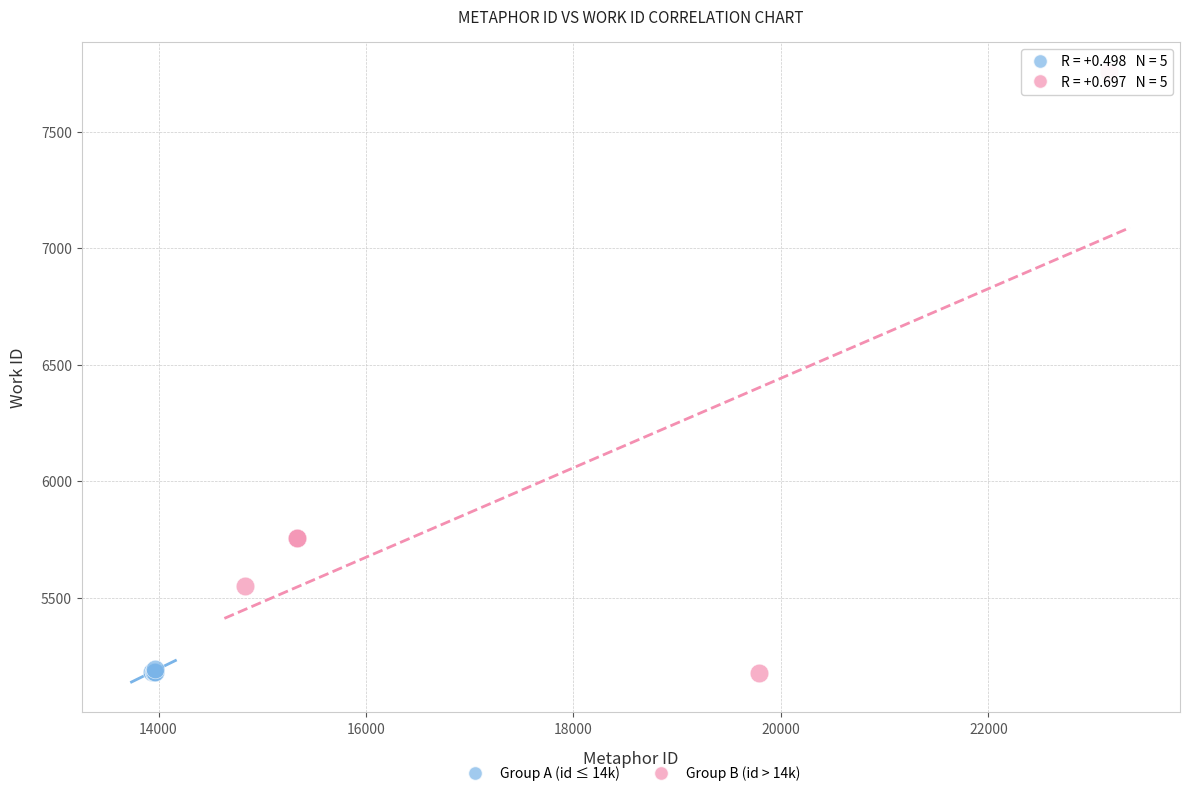

Which series reaches the maximum Y coordinate?

Group B (id > 14k)